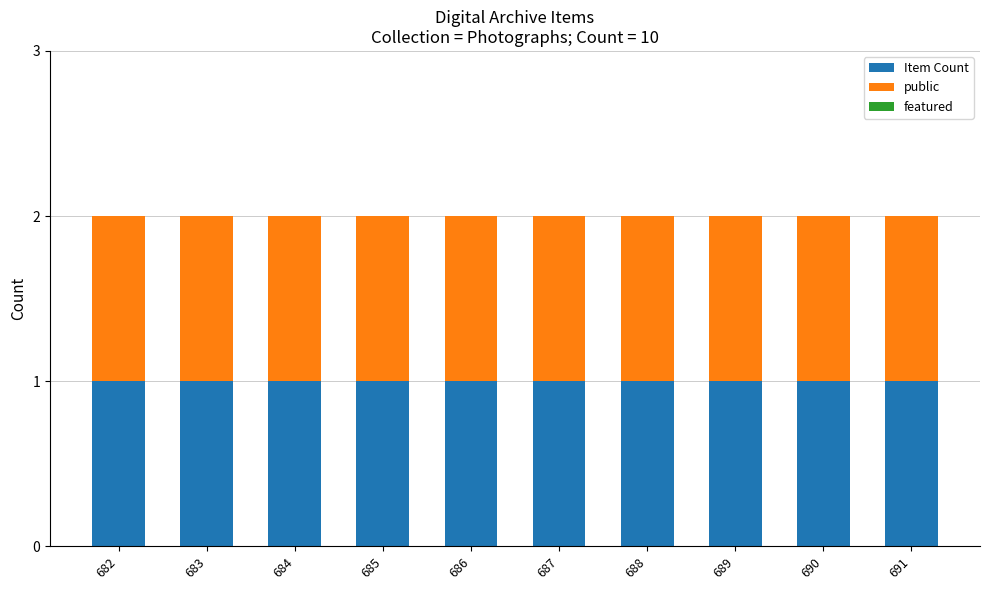

At which category is the sum across all series the highest?

682